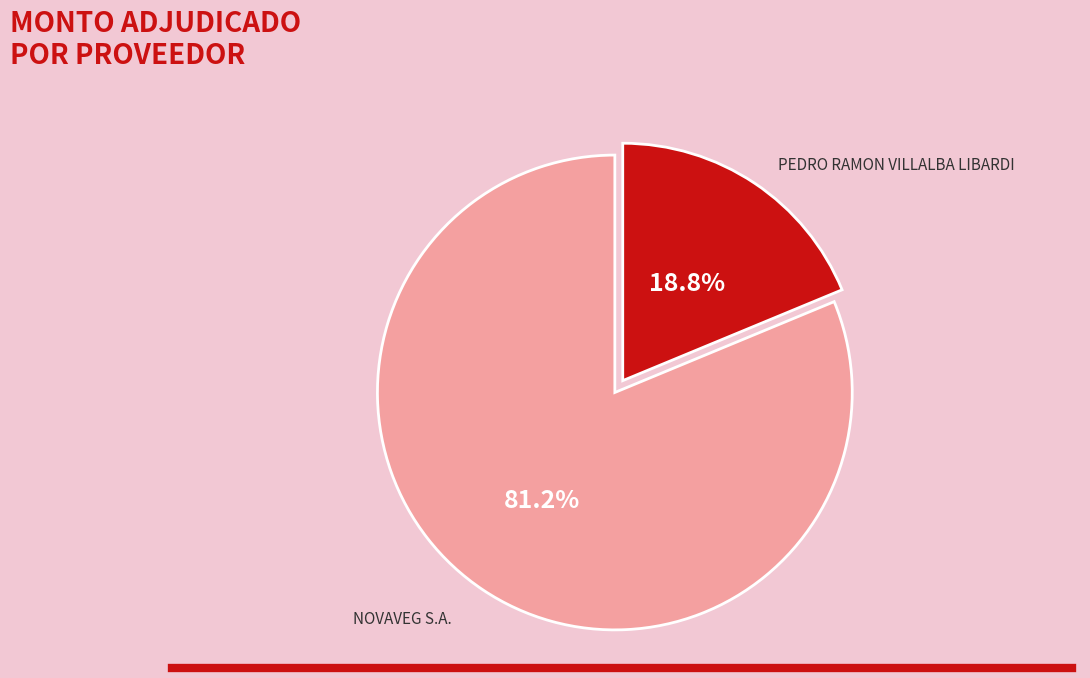

True or false: NOVAVEG S.A. accounts for 81% of the total.

True